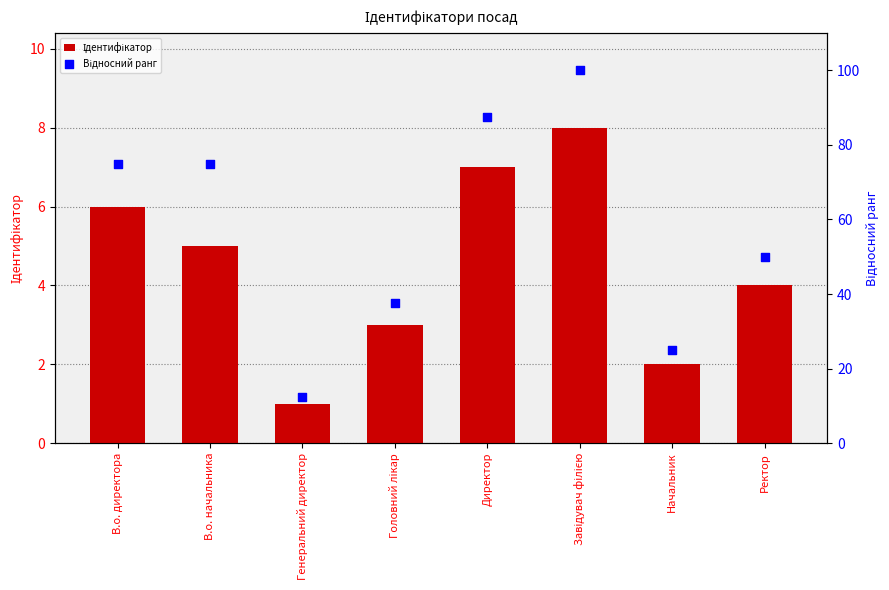

Is the value of Ідентифікатор at Головний лікар greater than the value of Відносний ранг at Директор?

No